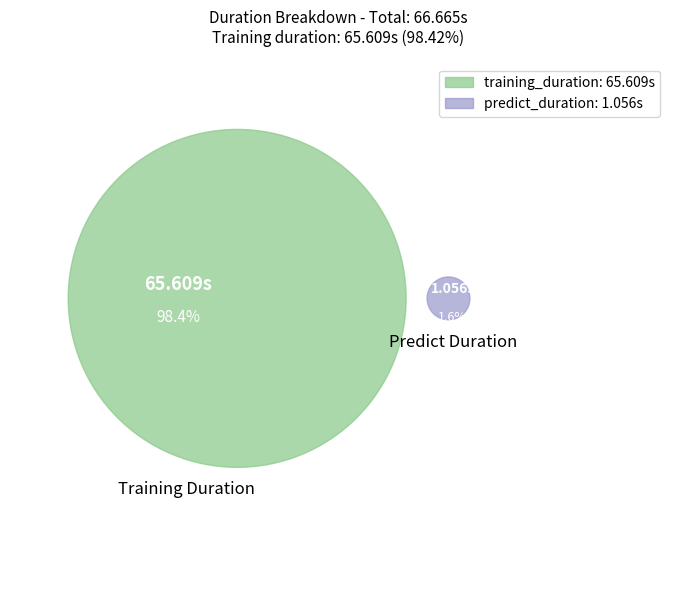

How many slices are in this pie chart?

2